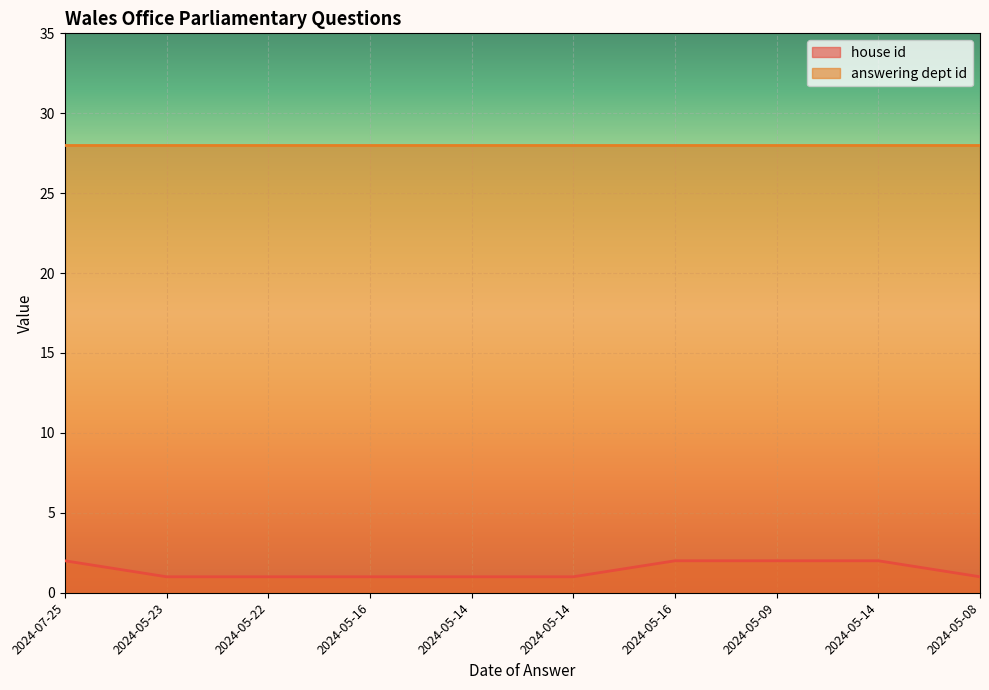

What is the label of the 6th point from the left?

2024-05-14